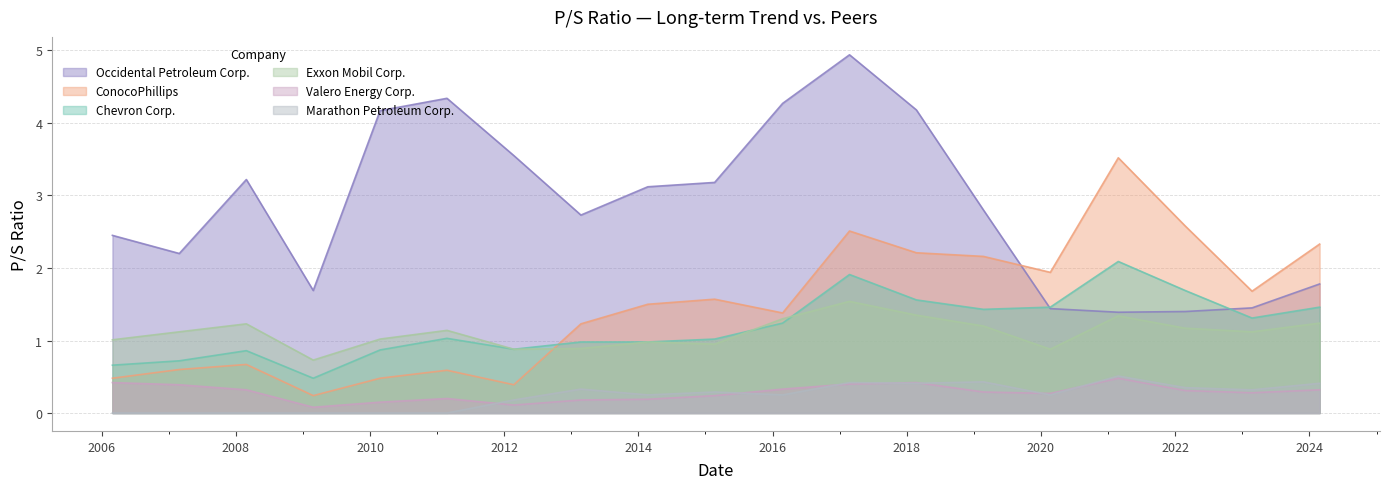

What is the average value of the Marathon Petroleum Corp. series?

0.2